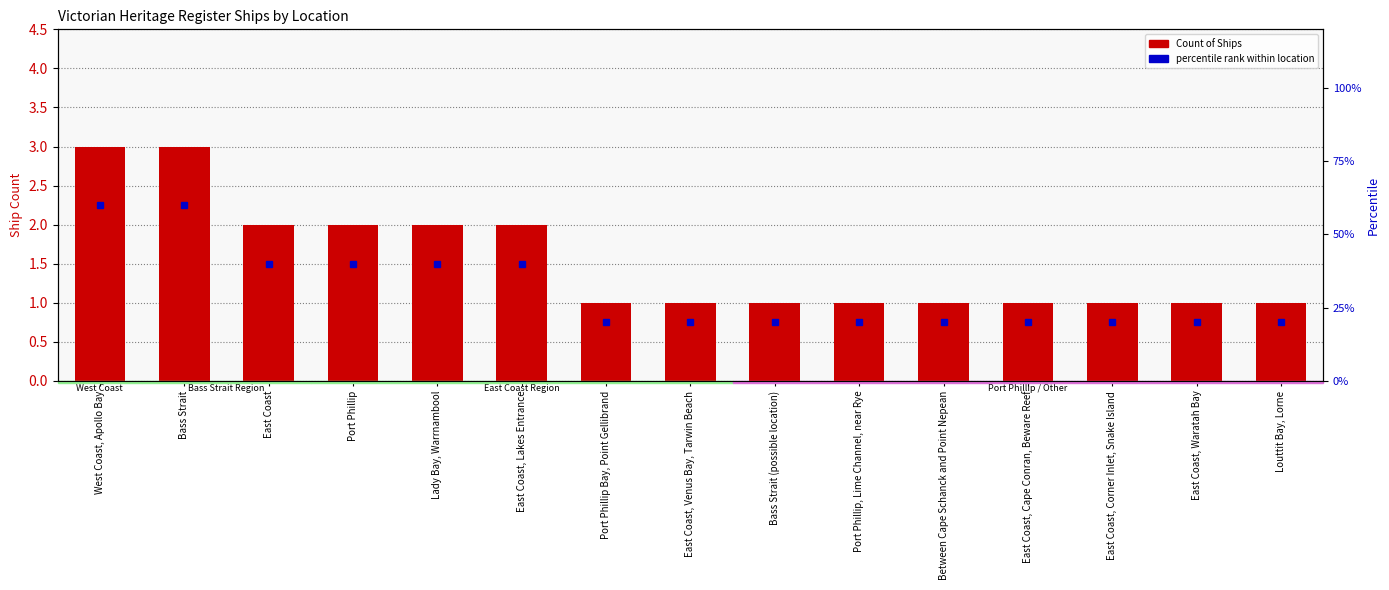

What is the label of the 8th bar from the left?

East Coast, Venus Bay, Tarwin Beach